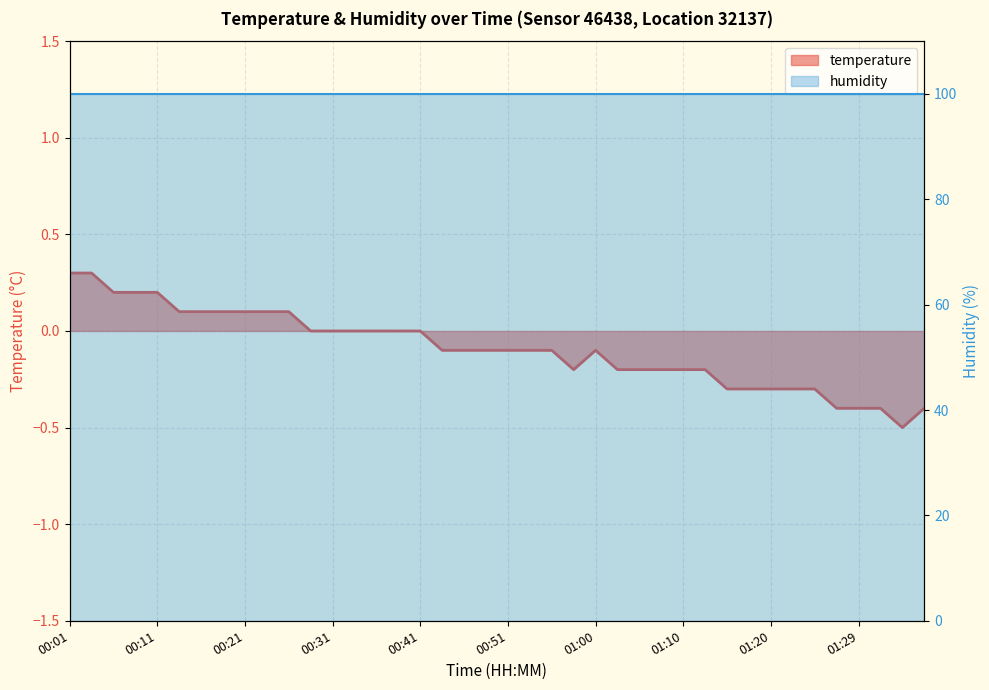

Reading left to right, extract all data points from this chart.

0.3	0.3	0.2	0.2	0.2	0.1	0.1	0.1	0.1	0.1	0.1	0.0	0.0	0.0	0.0	0.0	0.0	-0.1	-0.1	-0.1	-0.1	-0.1	-0.1	-0.2	-0.1	-0.2	-0.2	-0.2	-0.2	-0.2	-0.3	-0.3	-0.3	-0.3	-0.3	-0.4	-0.4	-0.4	-0.5	-0.4